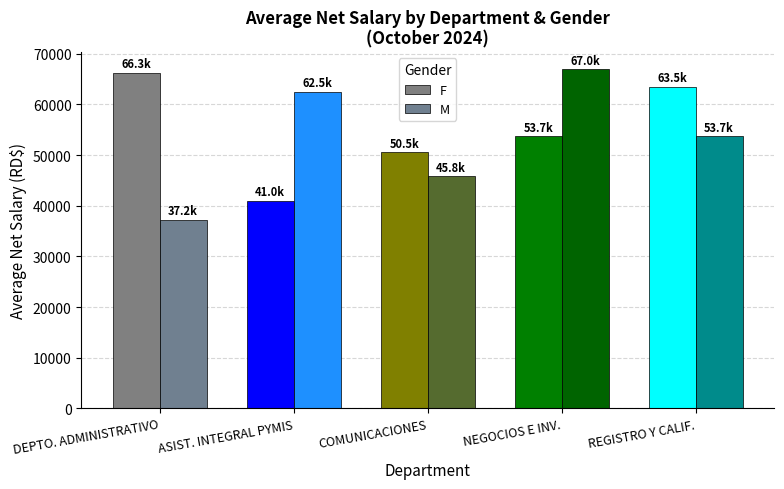

What is the spread (max minus min) of values at COMUNICACIONES?

4698.0